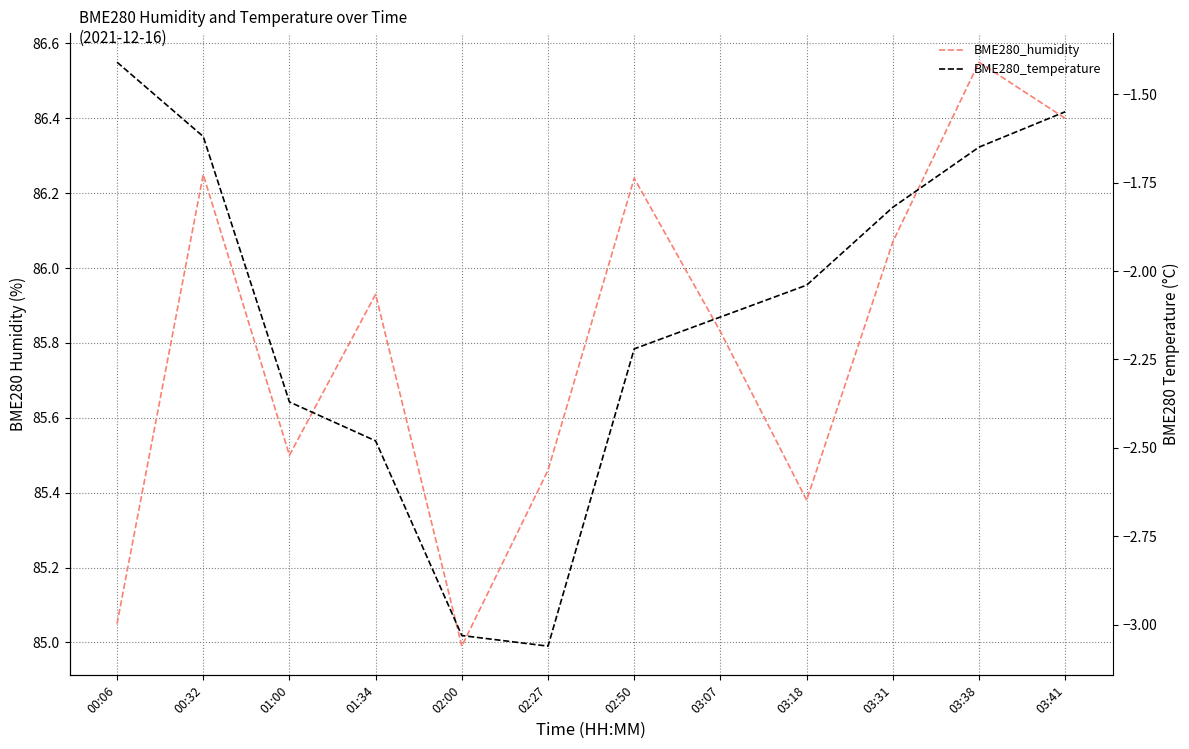

True or false: BME280_humidity has more than 1 points higher than both neighbors.

True